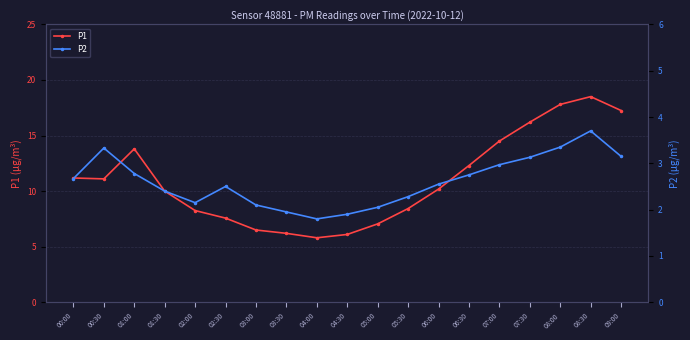

The P2 series shows 1.0 at 06:00. True or false?

False